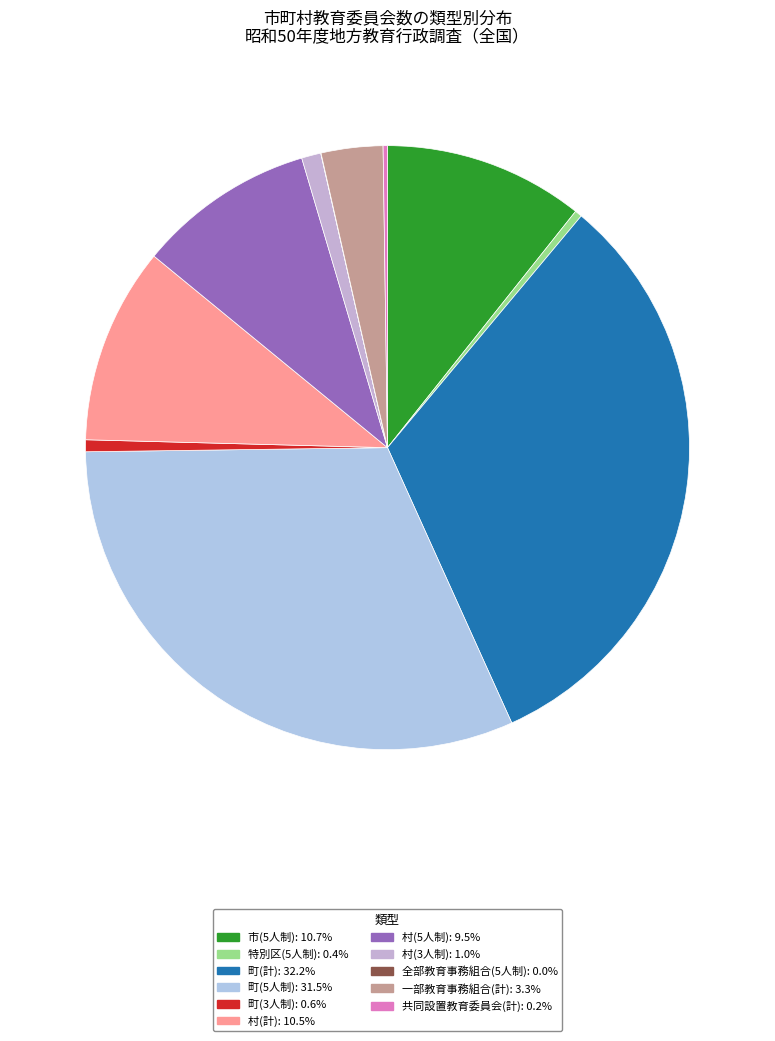

To the nearest percent, what is the difference between the largest and smallest slice percentages?

32%